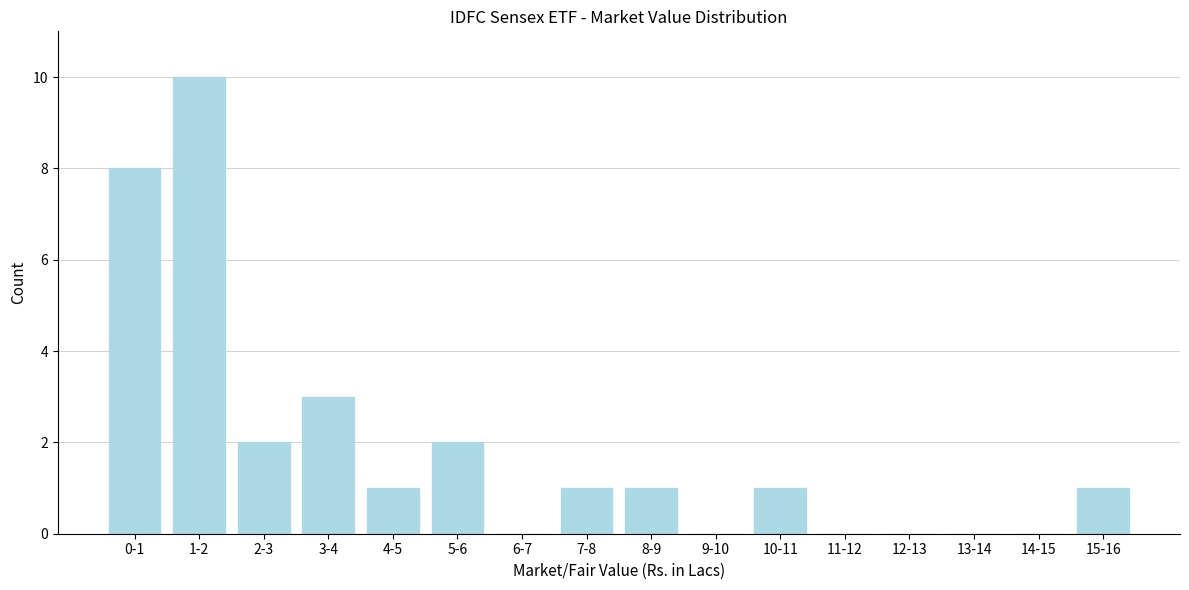

Reading right to left, what are all the values shown in this chart?

15-16=1	14-15=0	13-14=0	12-13=0	11-12=0	10-11=1	9-10=0	8-9=1	7-8=1	6-7=0	5-6=2	4-5=1	3-4=3	2-3=2	1-2=10	0-1=8